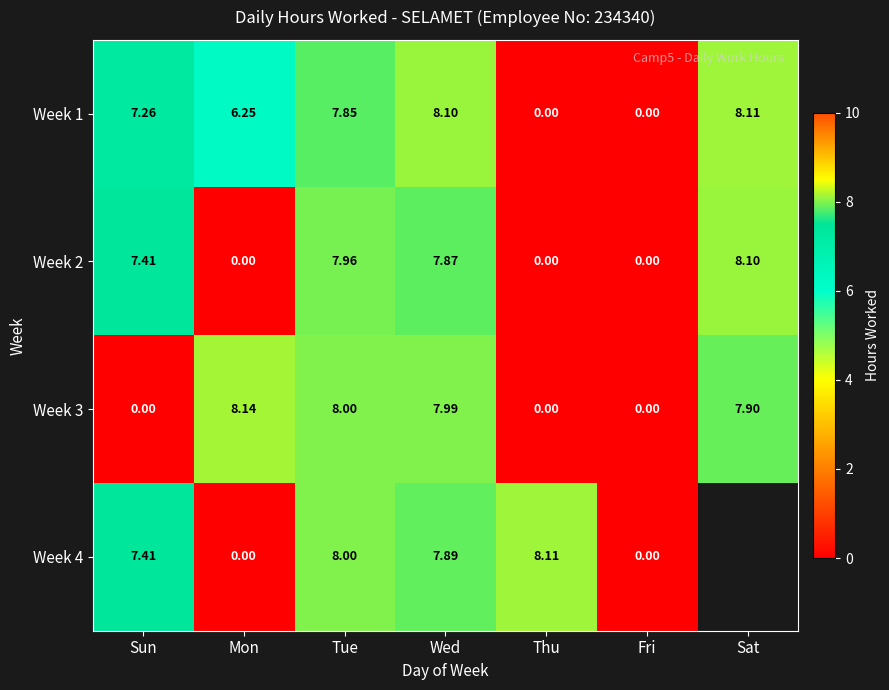

At which label does Week 2 reach its peak?

Sat